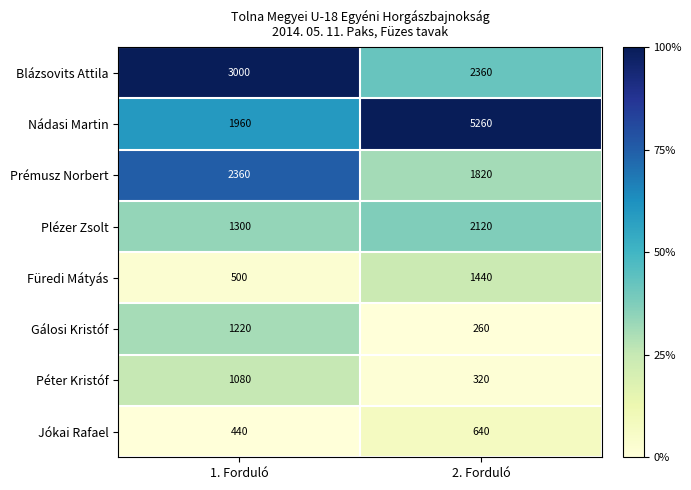

Which label corresponds to the smallest value in the chart?

2. Forduló